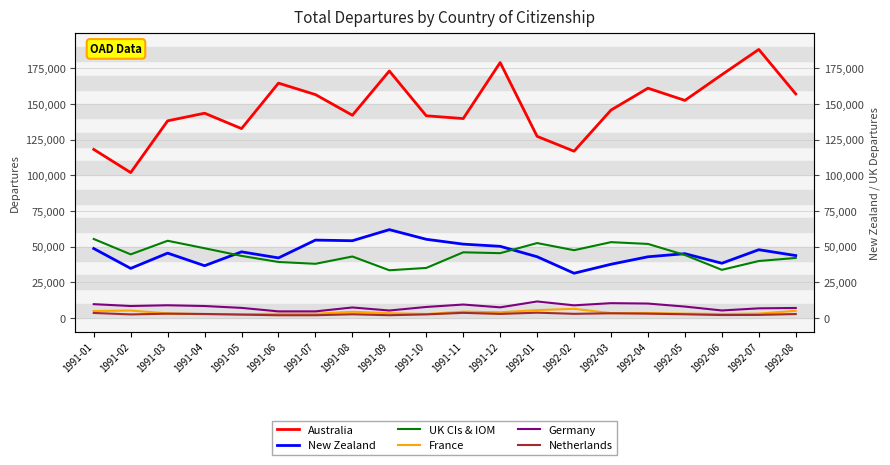

Reading left to right, transcribe all the data shown in this chart.

Australia: 118200	101950	138230	143580	132780	164670	156640	142150	173170	141770	139820	179110	127350	116940	145770	161120	152550	170590	188280	157100
New Zealand: 48700	34770	45480	36660	46380	42130	54610	54170	61940	55180	51780	50250	42940	31370	37680	42910	45090	38370	47870	43760
UK CIs & IOM: 55380	44610	54140	48890	43530	39270	38000	43110	33460	35090	46050	45450	52530	47520	53170	51920	44150	33760	39950	42100
France: 4890	5200	3200	2650	2610	3030	2980	4360	3340	2780	4430	4010	5530	6420	3420	3470	3070	2790	3050	5030
Germany: 9690	8400	8920	8390	7080	4630	4630	7370	5240	7730	9430	7460	11580	8870	10390	10120	8000	5270	6760	7020
Netherlands: 3520	2500	3020	2820	2350	1920	1930	2600	1950	2520	3600	2850	3720	2910	3290	3030	2600	2060	2170	2770